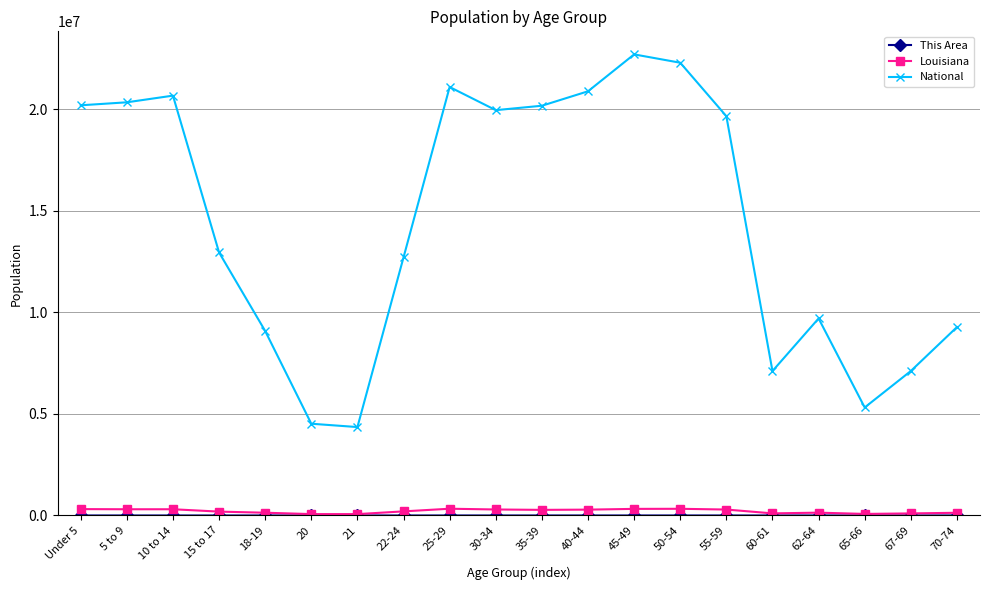

What position from the right is 22-24?

13